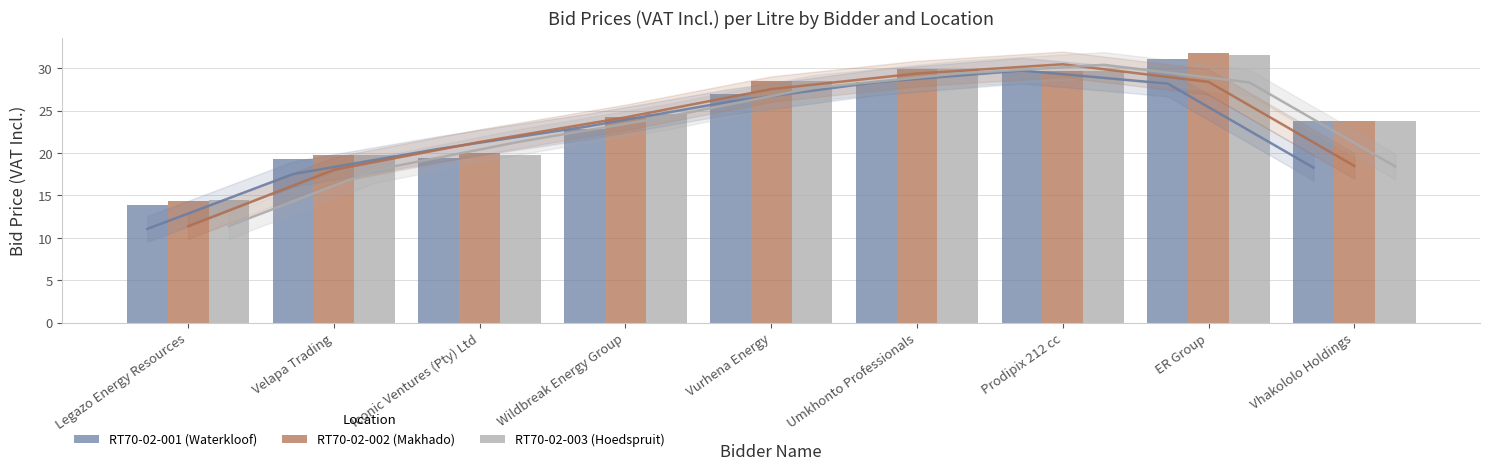

Between Iconic Ventures (Pty) Ltd and Umkhonto Professionals, which series saw the biggest shift?

RT70-02-003 (Hoedspruit)